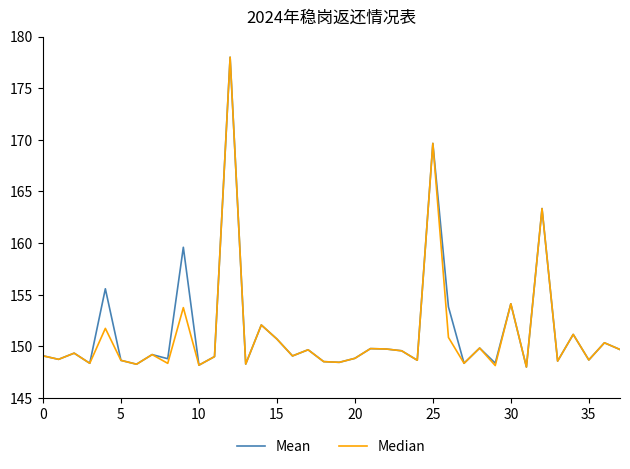

What is the maximum value shown in the chart?

178.0